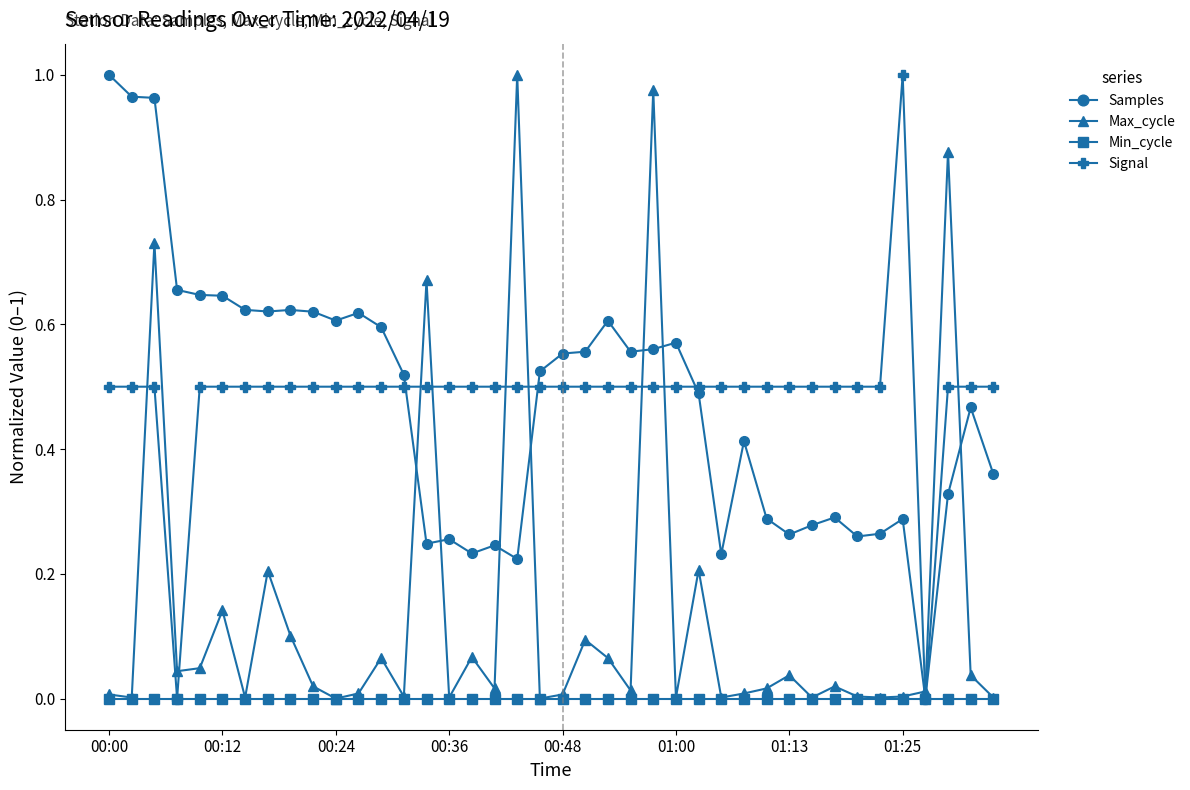

After their last crossing, which series has the higher values: Max_cycle or Signal?

Signal